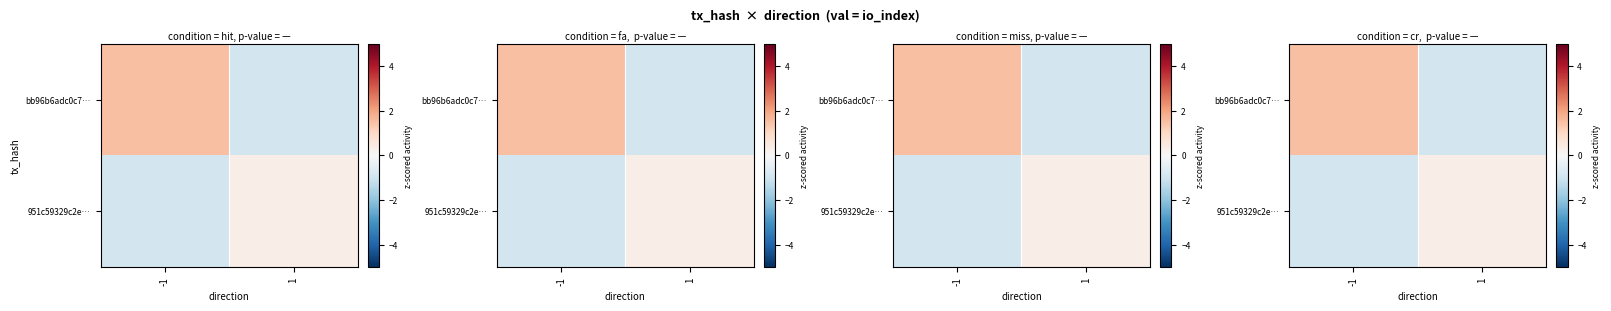

At which category does the chart reach its peak across all series?

-1